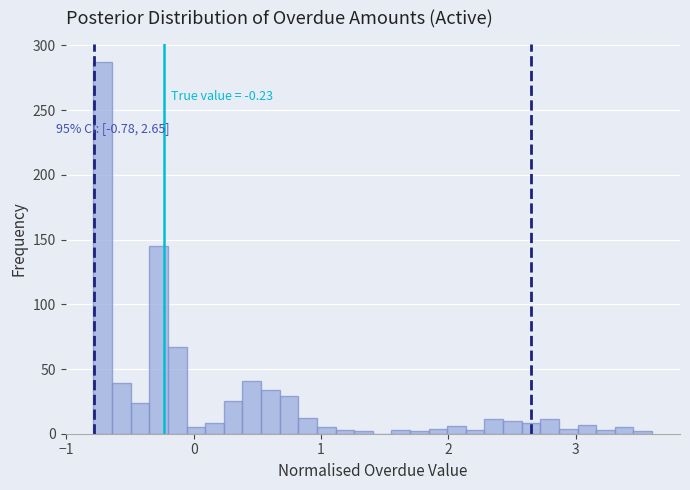

Read against the x-axis, roughly where is the centre of the tallest bar?

-0.7